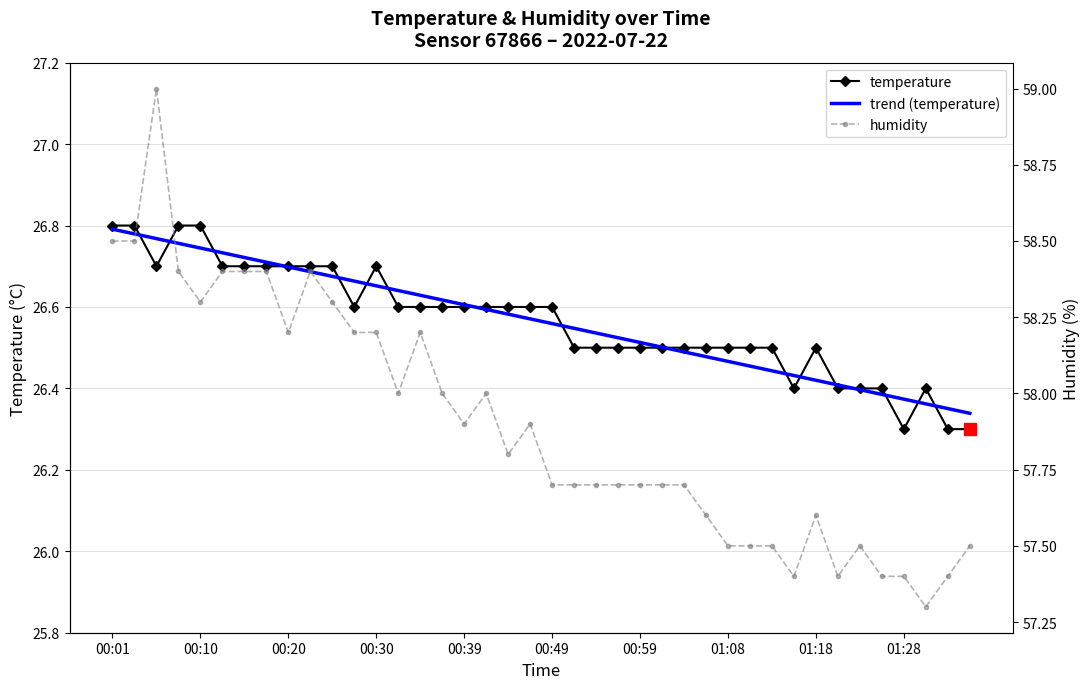

Reading left to right, extract all data points from this chart.

temperature: 26.8	26.8	26.7	26.8	26.8	26.7	26.7	26.7	26.7	26.7	26.7	26.6	26.7	26.6	26.6	26.6	26.6	26.6	26.6	26.6	26.6	26.5	26.5	26.5	26.5	26.5	26.5	26.5	26.5	26.5	26.5	26.4	26.5	26.4	26.4	26.4	26.3	26.4	26.3	26.3
trend (temperature): 26.8	26.8	26.8	26.8	26.7	26.7	26.7	26.7	26.7	26.7	26.7	26.7	26.7	26.6	26.6	26.6	26.6	26.6	26.6	26.6	26.6	26.5	26.5	26.5	26.5	26.5	26.5	26.5	26.5	26.5	26.4	26.4	26.4	26.4	26.4	26.4	26.4	26.4	26.4	26.3
humidity: 58.5	58.5	59.0	58.4	58.3	58.4	58.4	58.4	58.2	58.4	58.3	58.2	58.2	58.0	58.2	58.0	57.9	58.0	57.8	57.9	57.7	57.7	57.7	57.7	57.7	57.7	57.7	57.6	57.5	57.5	57.5	57.4	57.6	57.4	57.5	57.4	57.4	57.3	57.4	57.5